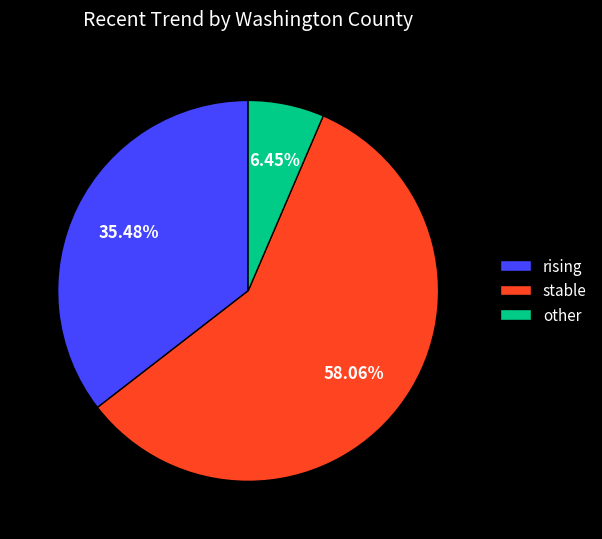

Which has a higher value, stable or other?

stable